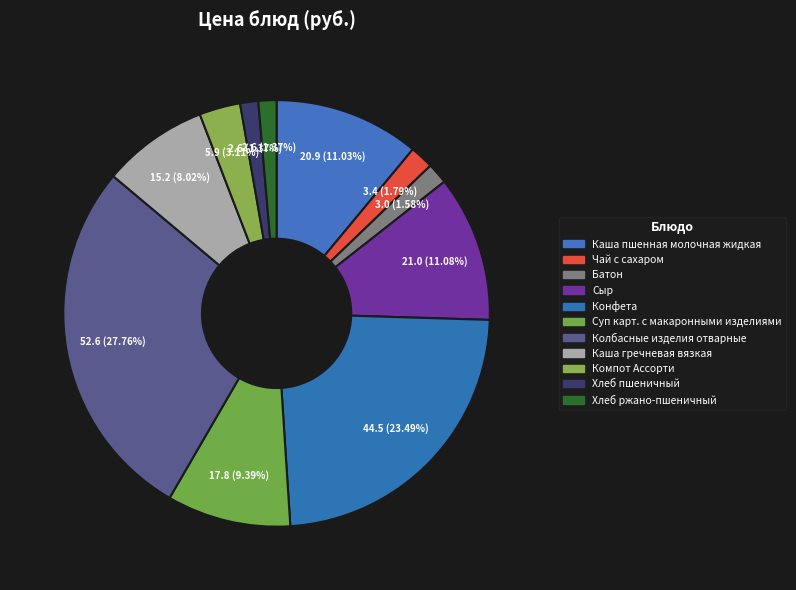

Does Сыр account for over 50% of the chart?

No